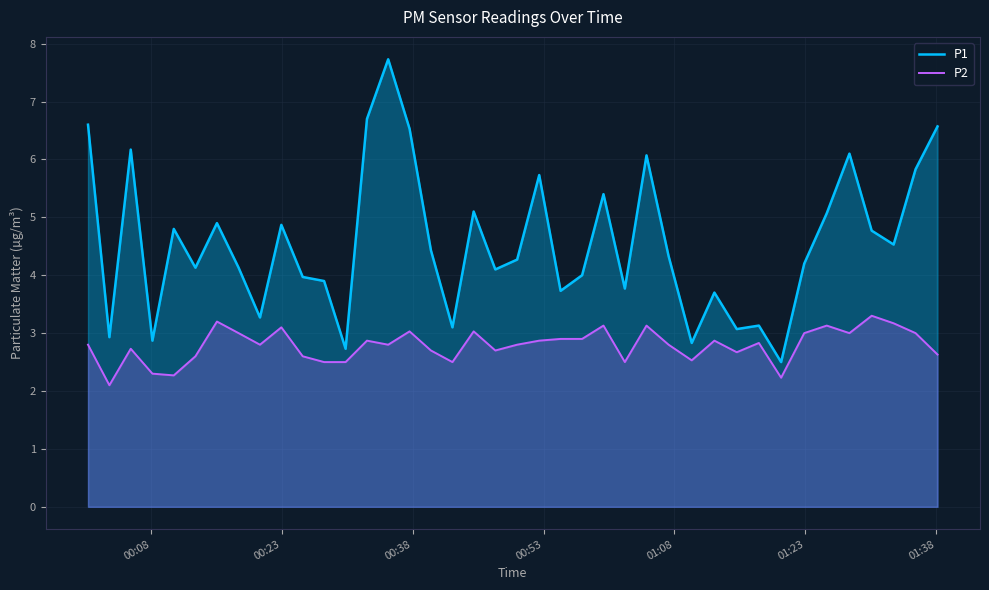

List the series in order of their peak value, highest first.

P1, P2